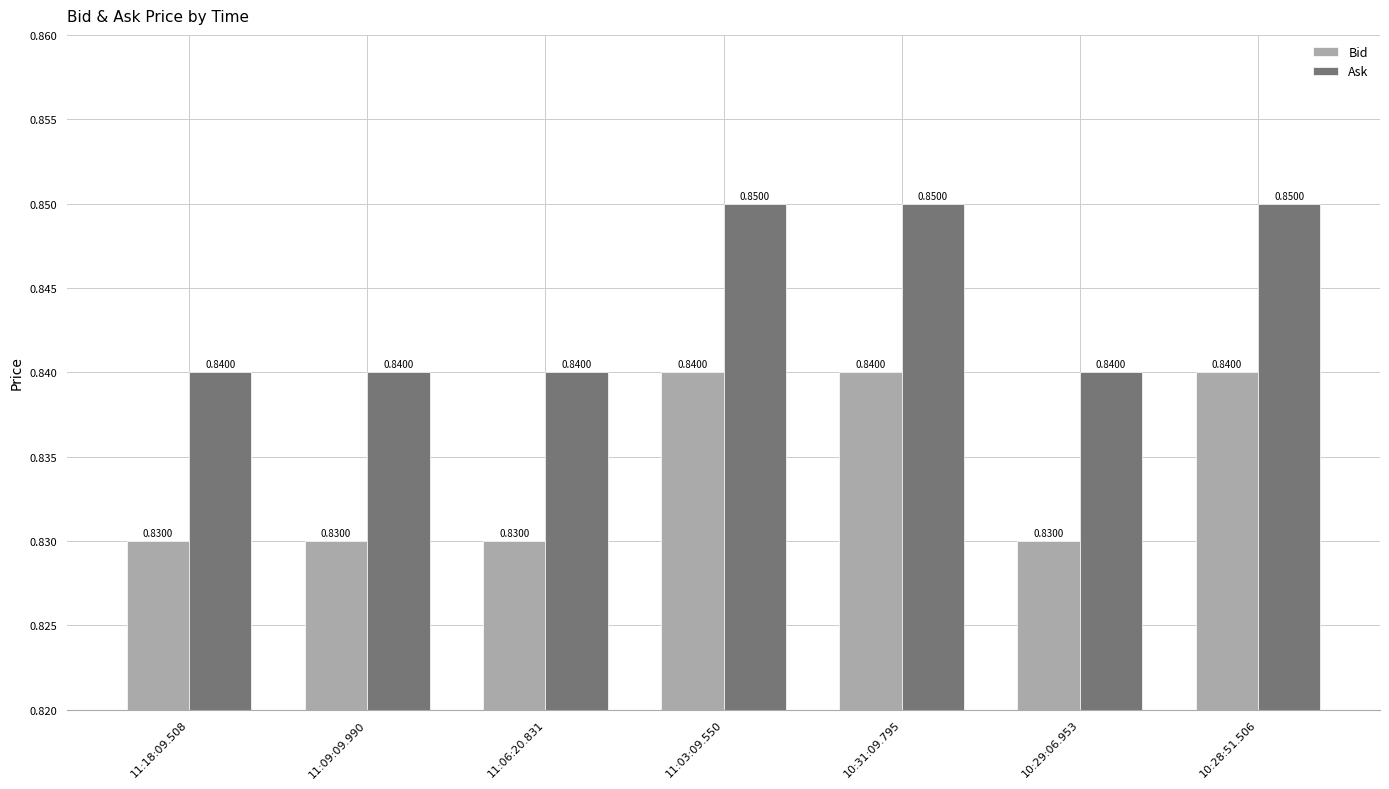

What is the label of the 1st bar from the left?

11:18:09.508